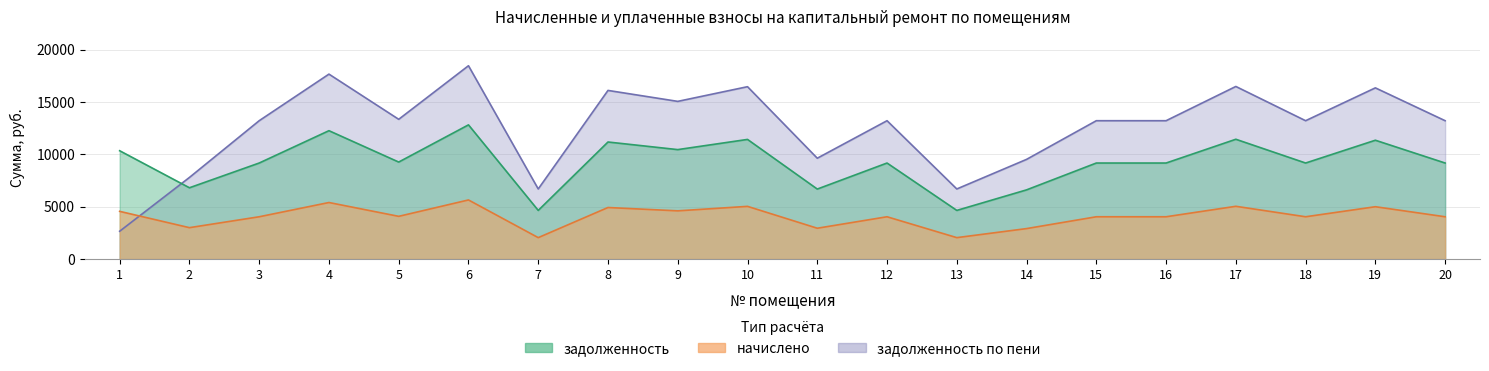

Which series changed the most between 1 and 6?

задолженность по пени